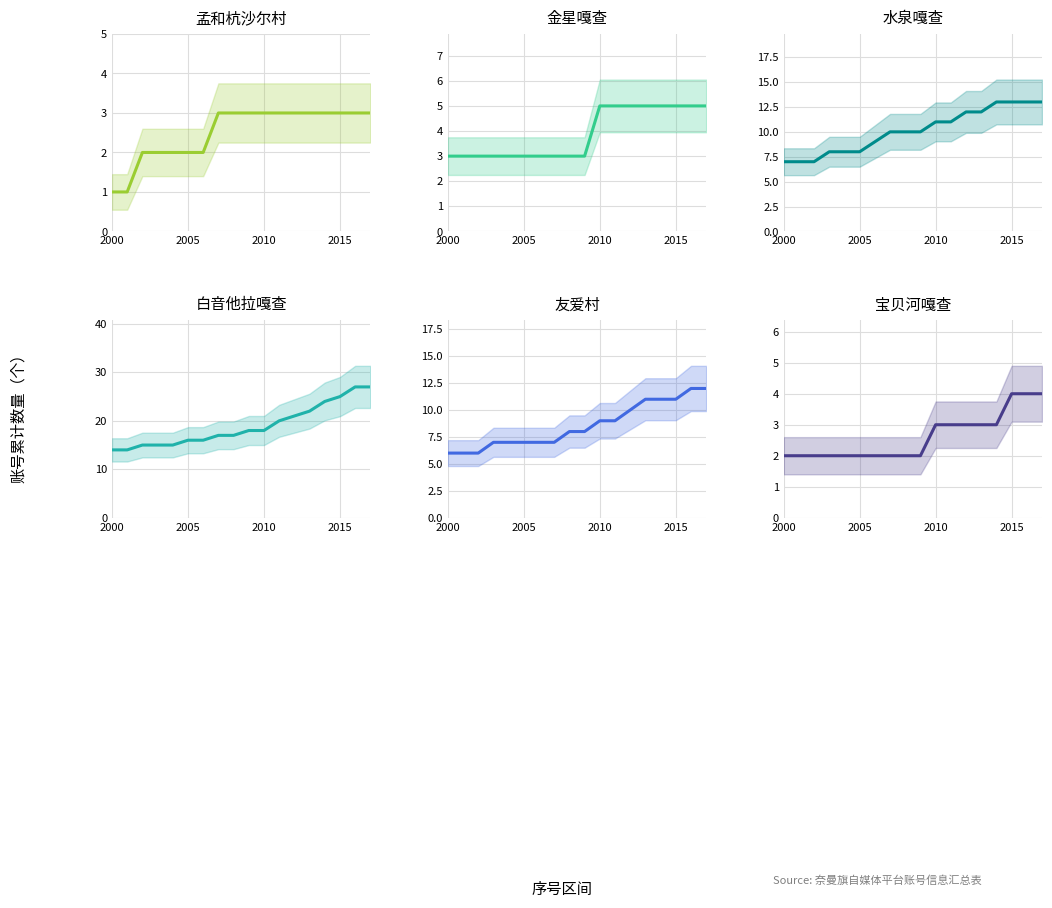

At which label does 宝贝河嘎查 reach its minimum?

2000